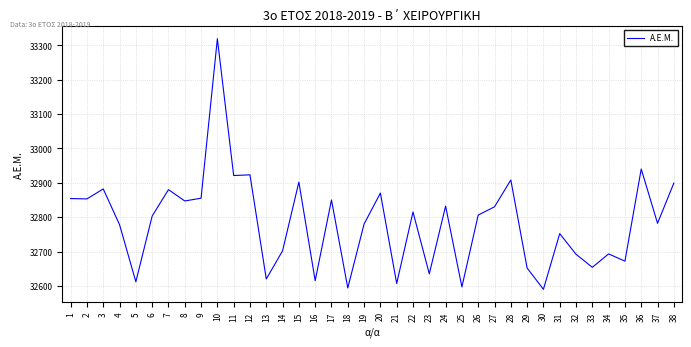

What is the maximum value shown in the chart?

33319